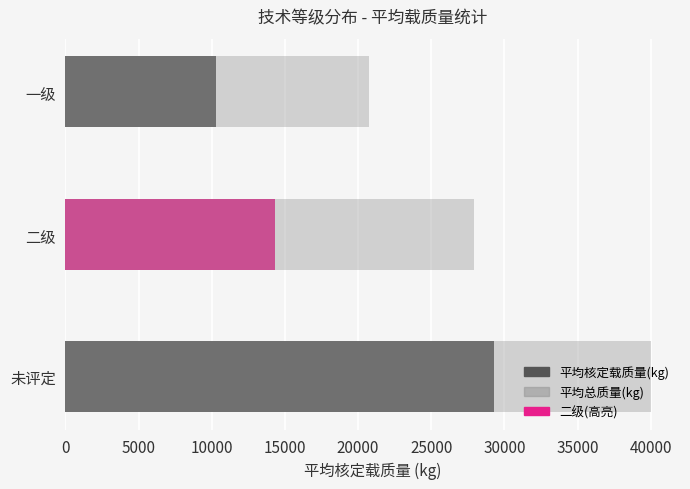

Reading left to right, transcribe all the data shown in this chart.

平均核定载质量(kg): 10281	14328	29300
平均总质量(kg): 20726	27953	40000